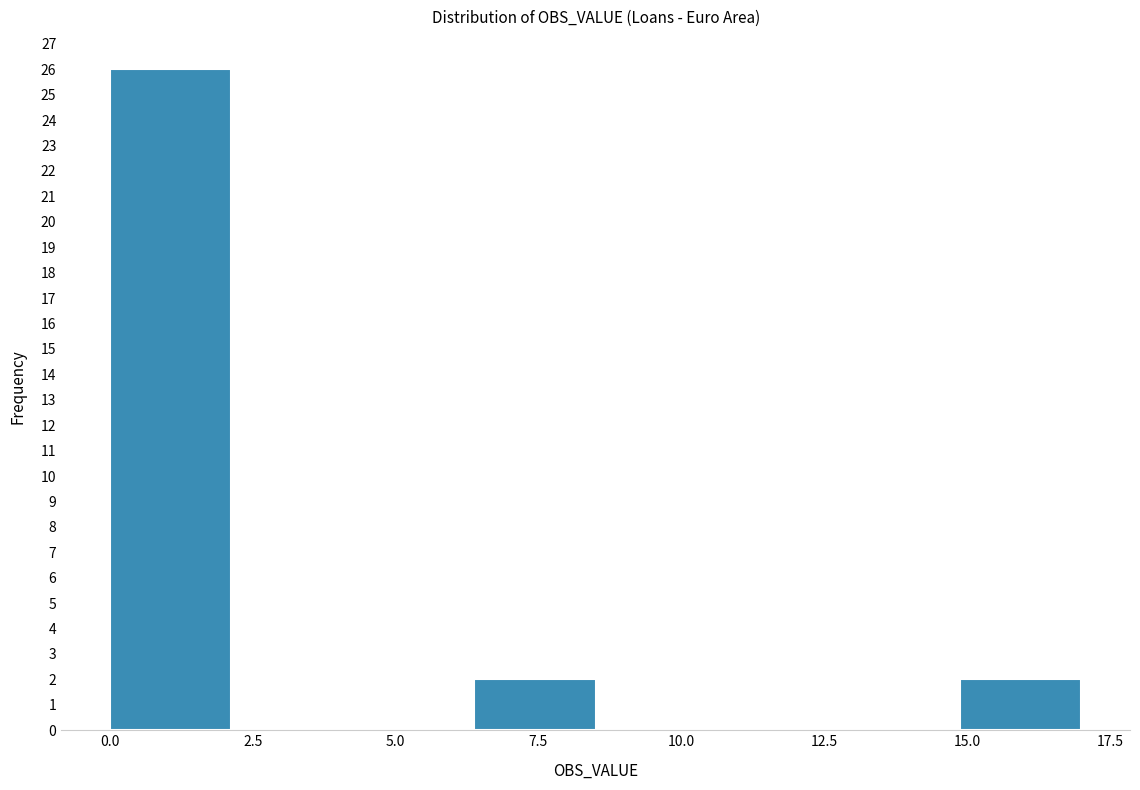

Reading left to right, transcribe this chart: for each bar, give the range it covers on the x-axis and its height. Neither the bar edges nor the heights are printed on the chart, so give them approximately, as read against the axes.

0.0 to 2.0: 26
2.0 to 4.5: 0
4.5 to 6.5: 0
6.5 to 8.5: 2
8.5 to 10.5: 0
10.5 to 13.0: 0
13.0 to 15.0: 0
15.0 to 17.0: 2